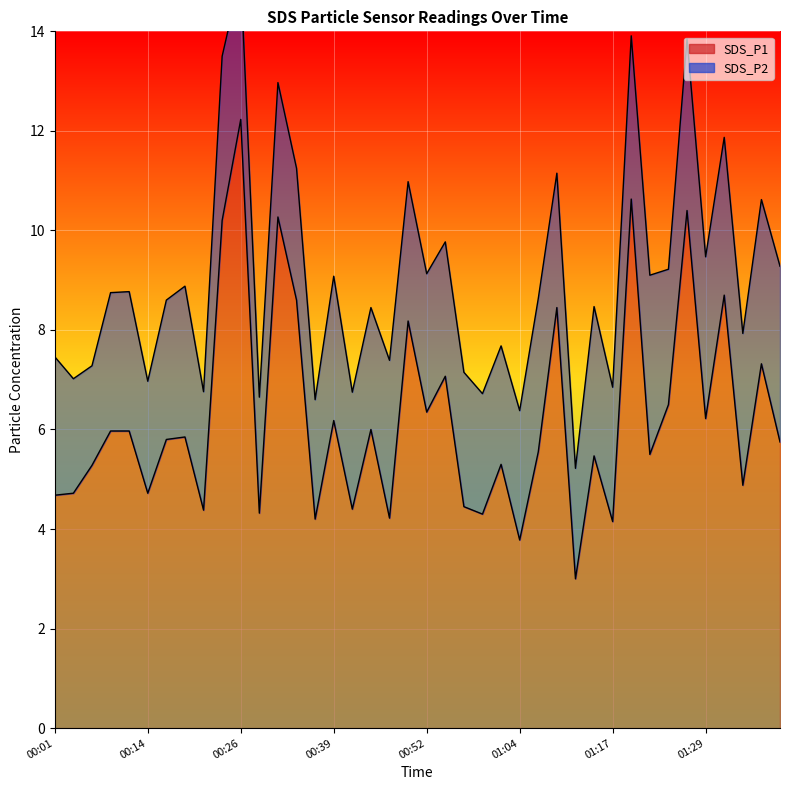

Rank the categories by value from lowest to highest.

01:12, 01:04, 01:17, 00:37, 00:47, 00:59, 00:29, 00:21, 00:42, 00:57, 00:01, 00:04, 00:14, 01:34, 00:06, 01:02, 01:14, 01:22, 01:07, 01:39, 00:16, 00:19, 00:09, 00:11, 00:44, 00:39, 01:29, 00:52, 01:24, 00:54, 01:37, 00:49, 01:09, 00:34, 01:32, 00:24, 00:32, 01:27, 01:19, 00:26